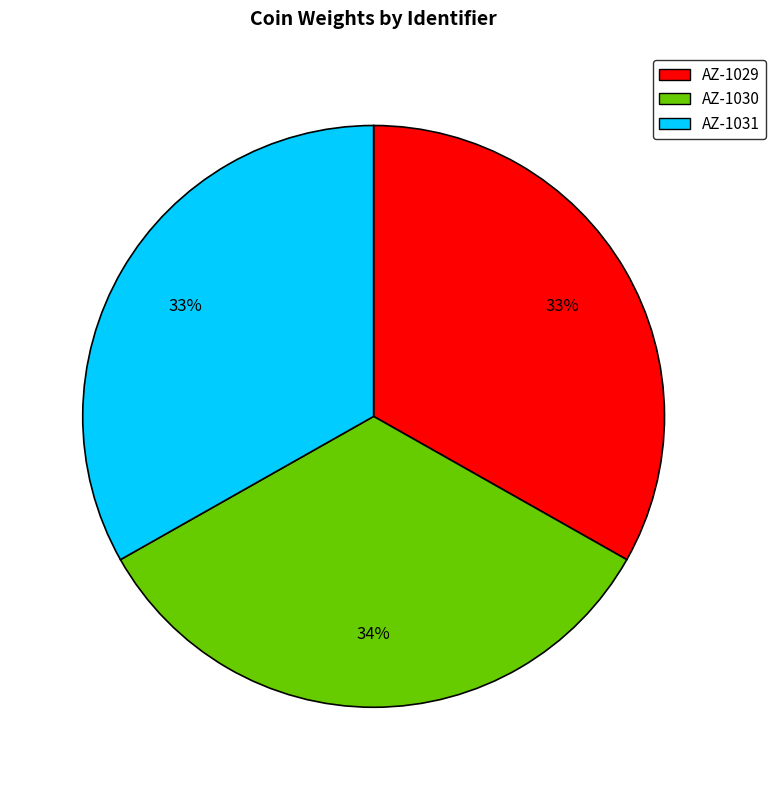

Does any single category account for the majority?

No